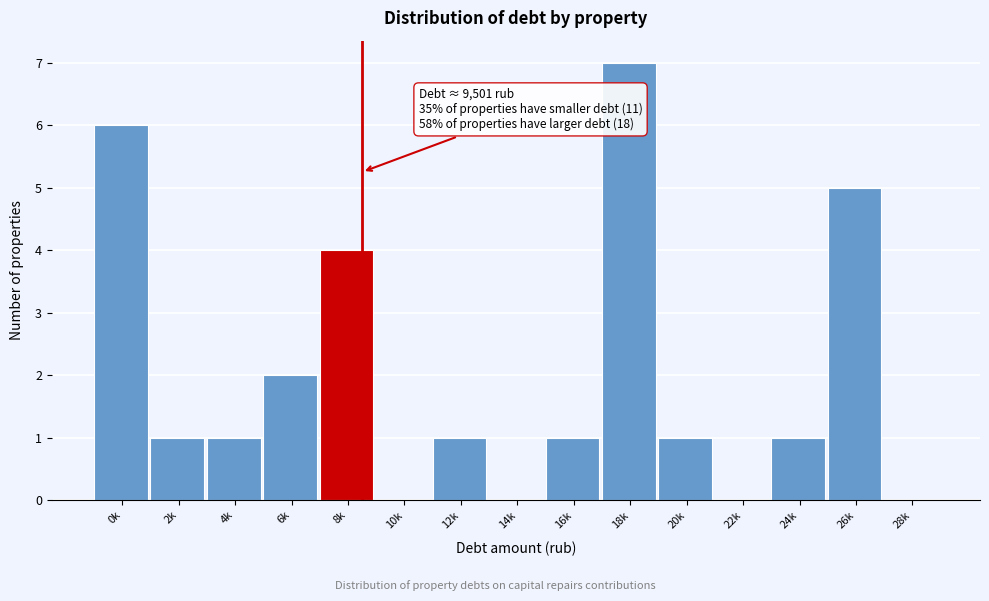

Reading right to left, extract all data points from this chart.

28k=0	26k=5	24k=1	22k=0	20k=1	18k=7	16k=1	14k=0	12k=1	10k=0	8k=4	6k=2	4k=1	2k=1	0k=6